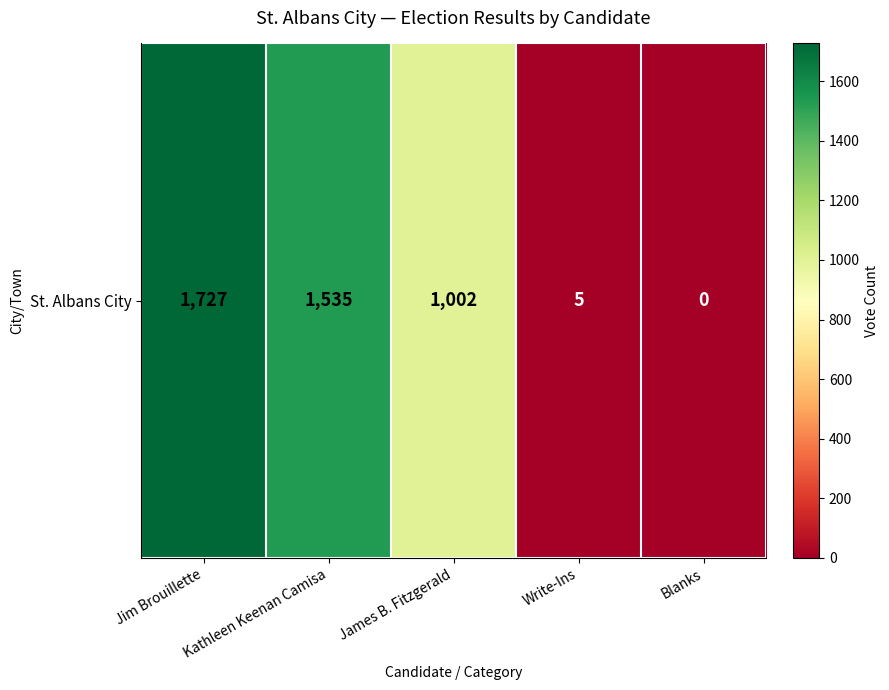

How many distinct data groups are displayed?

1